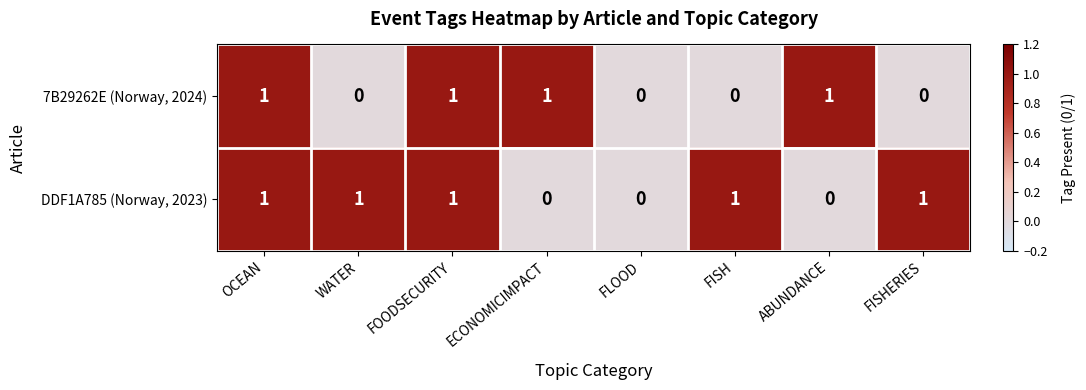

Is it true that DDF1A785 (Norway, 2023) equals 1 at WATER?

True